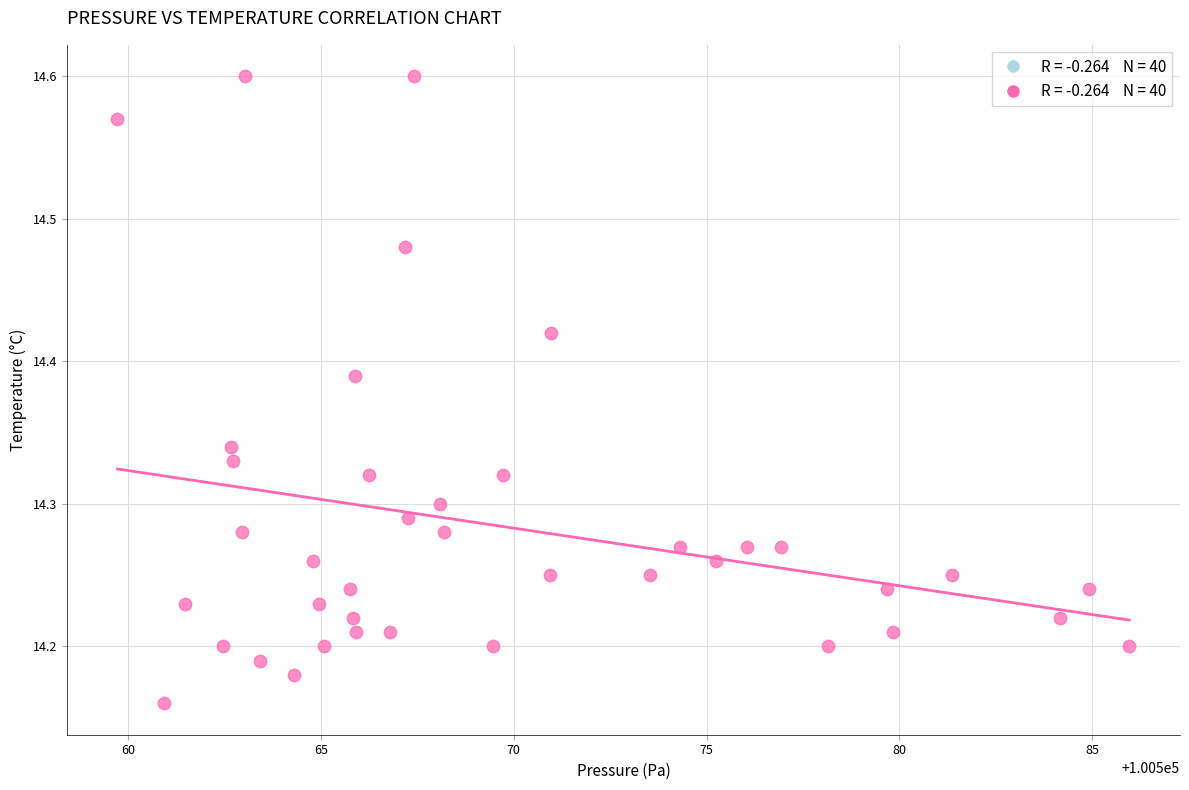

What is the range of Y values (max minus min)?

0.4